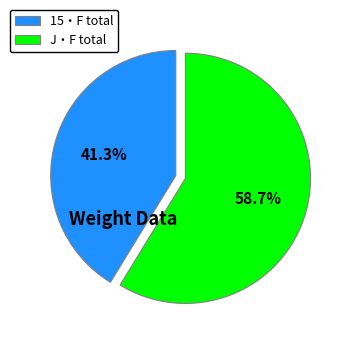

Count the number of slices in the pie.

2